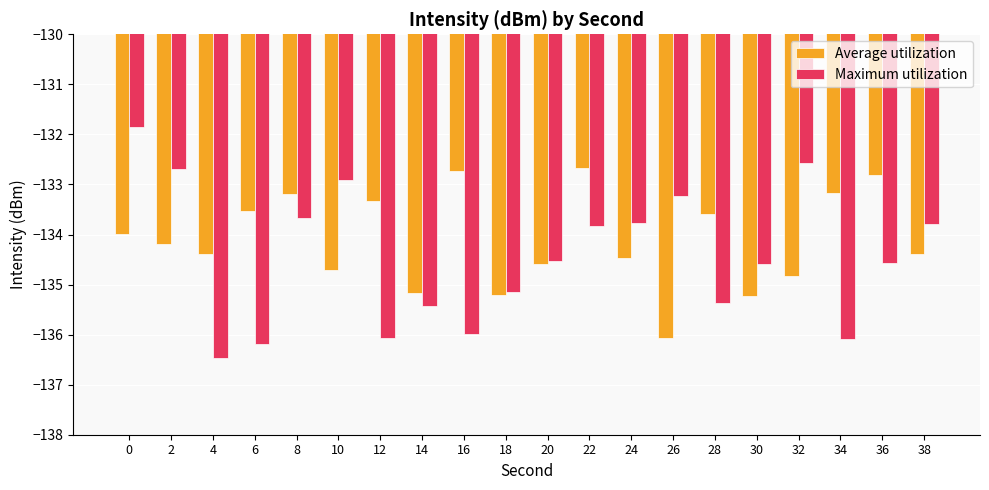

True or false: Average utilization has a value of -134.5 at 24.

True